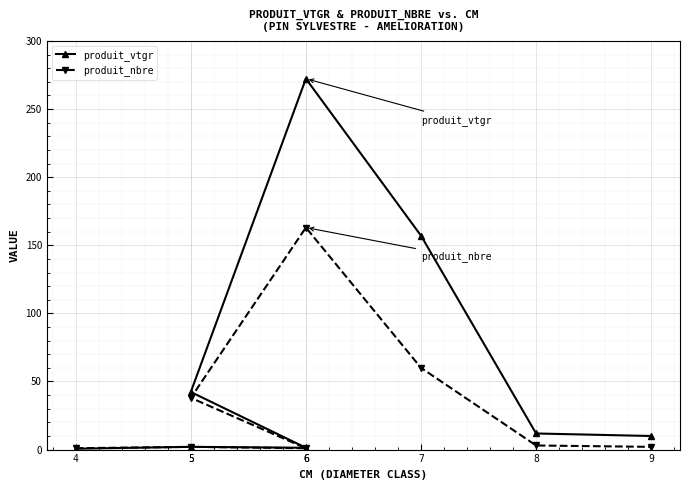

What is the difference between the maximum and minimum values in the produit_vtgr series?

271.7